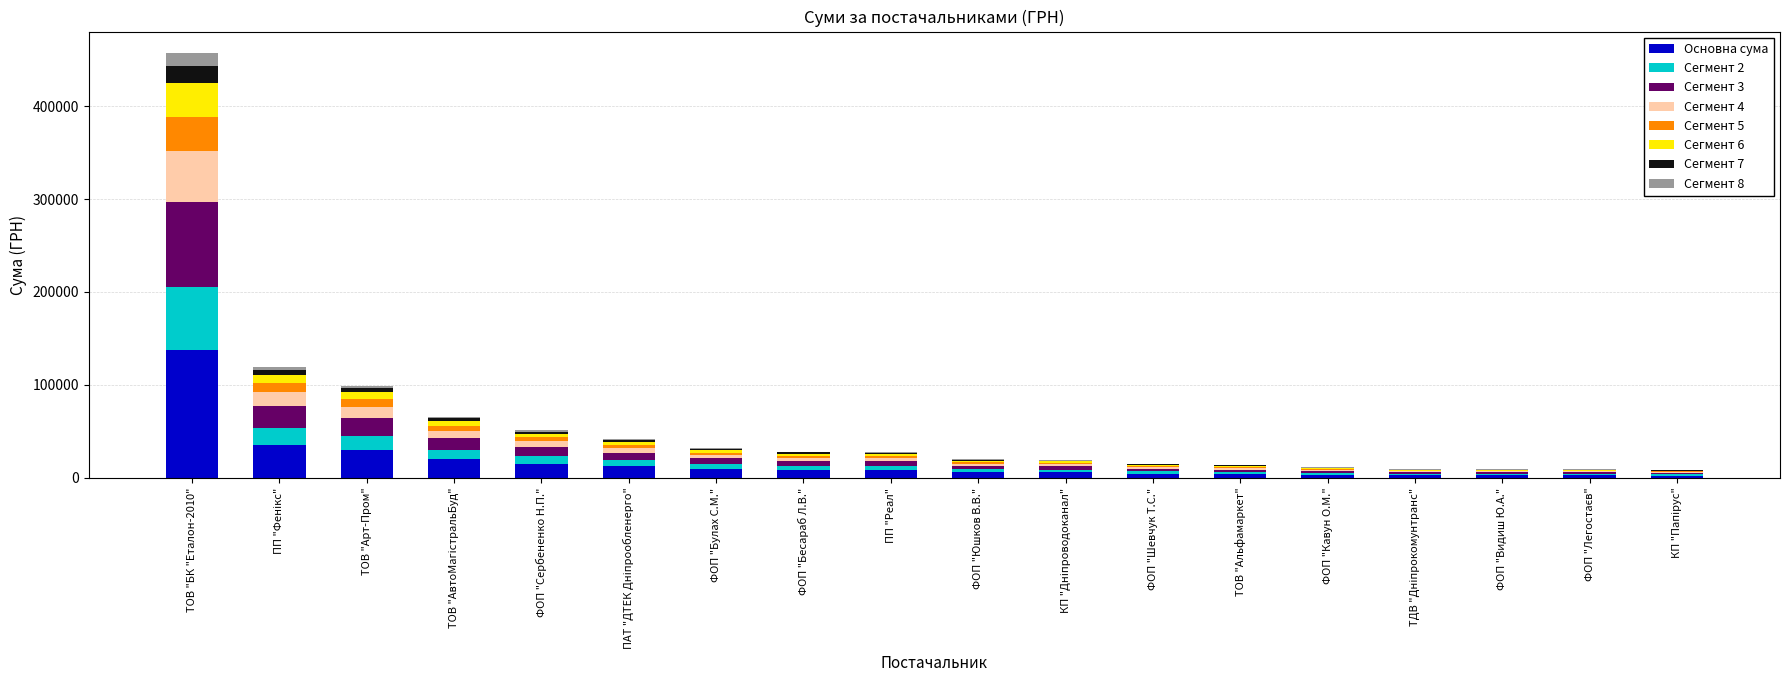

At which category is the sum across all series the highest?

ТОВ "БК "Еталон-2010"